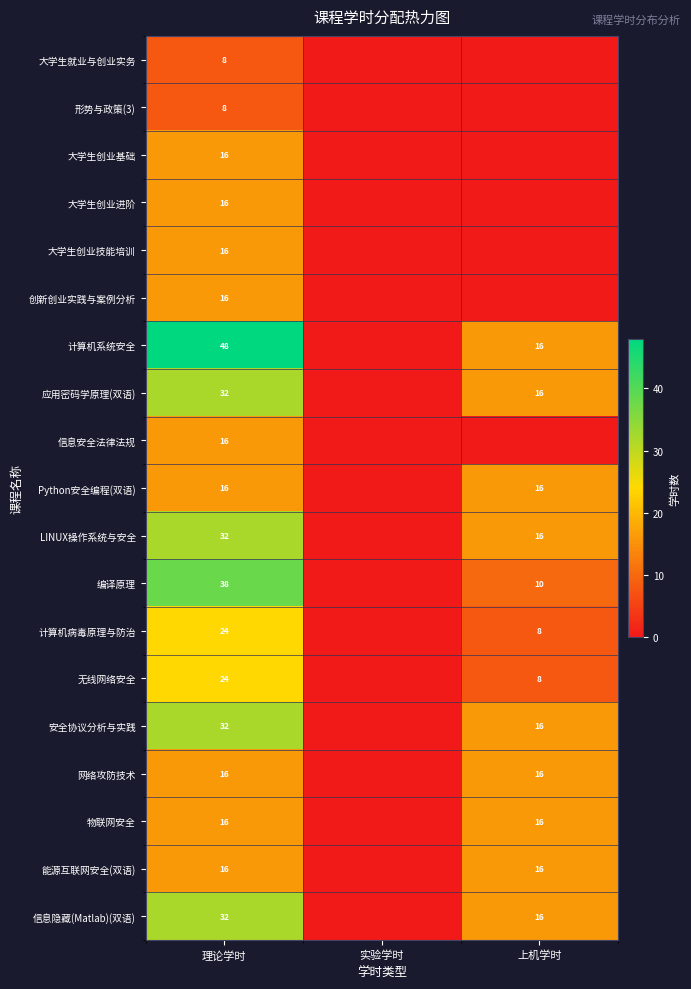

What is the spread (max minus min) of values at 理论学时?

40